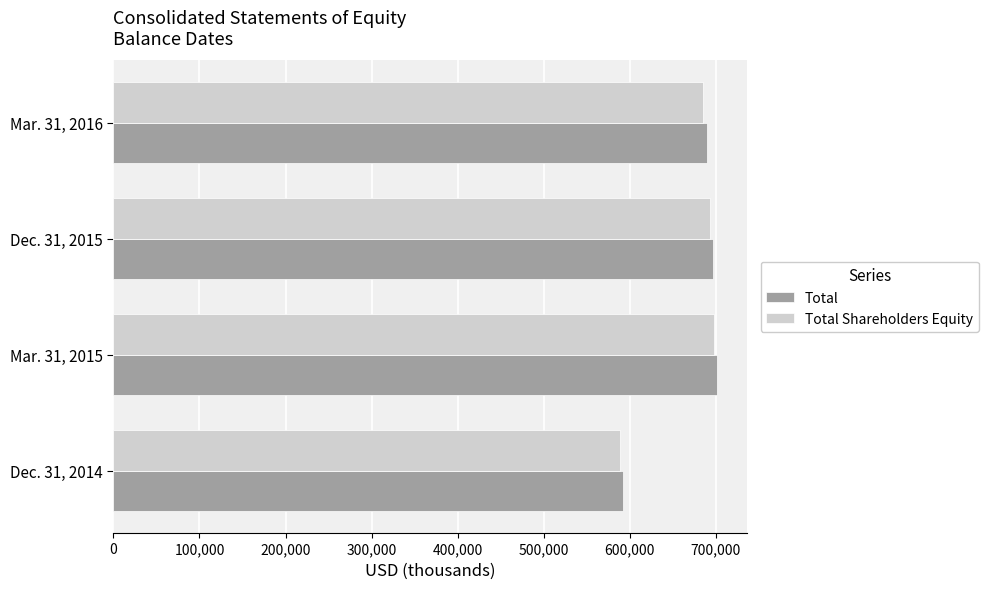

List the labels in order of Total value, largest first.

Mar. 31, 2015, Dec. 31, 2015, Mar. 31, 2016, Dec. 31, 2014